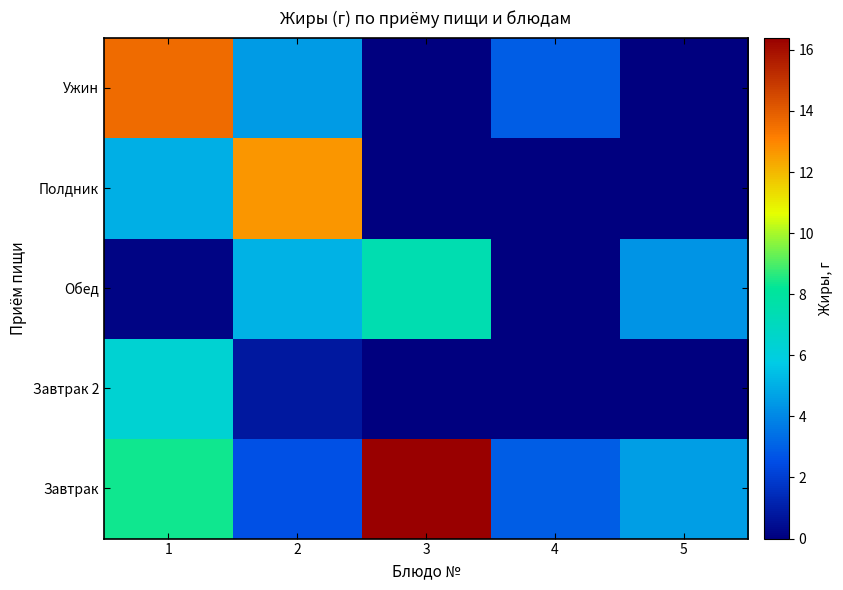

Reading left to right, transcribe all the data shown in this chart.

Завтрак: 1=8.4	2=2.6	3=16.4	4=2.9	5=4.6
Завтрак 2: 1=6.4	2=0.8	3=0.0	4=0.0	5=0.0
Обед: 1=0.2	2=5.1	3=7.5	4=0.0	5=4.3
Полдник: 1=5.0	2=12.7	3=0.0	4=0.0	5=0.0
Ужин: 1=13.6	2=4.5	3=0.0	4=2.9	5=0.0